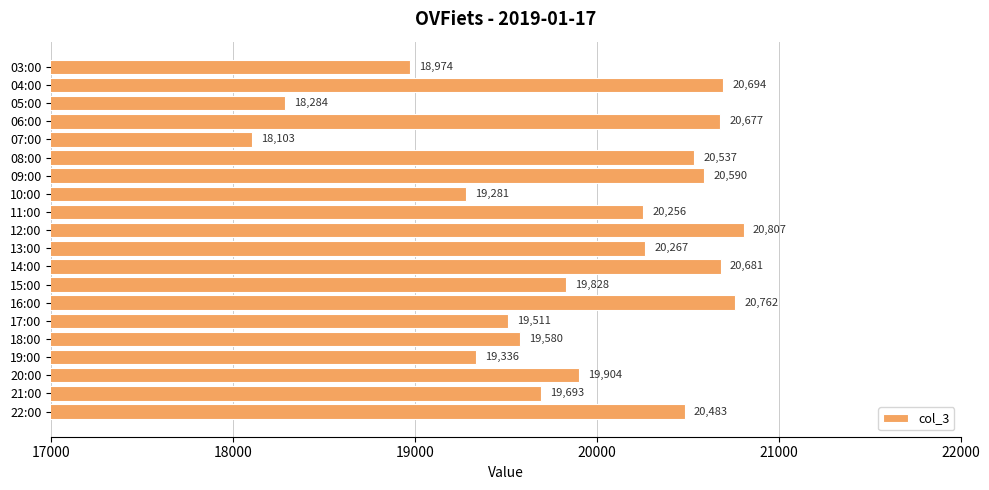

Rank the categories by value from highest to lowest.

12:00, 16:00, 04:00, 14:00, 06:00, 09:00, 08:00, 22:00, 13:00, 11:00, 20:00, 15:00, 21:00, 18:00, 17:00, 19:00, 10:00, 03:00, 05:00, 07:00